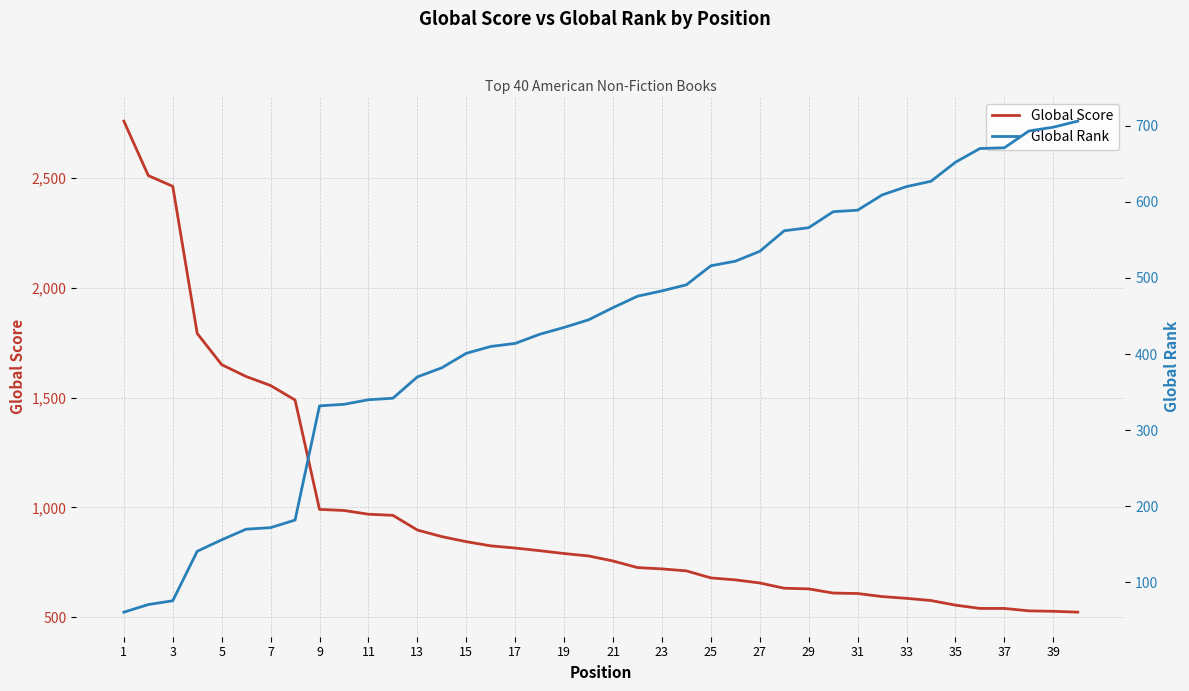

What is the difference between the maximum and minimum values in the Global Score series?

2236